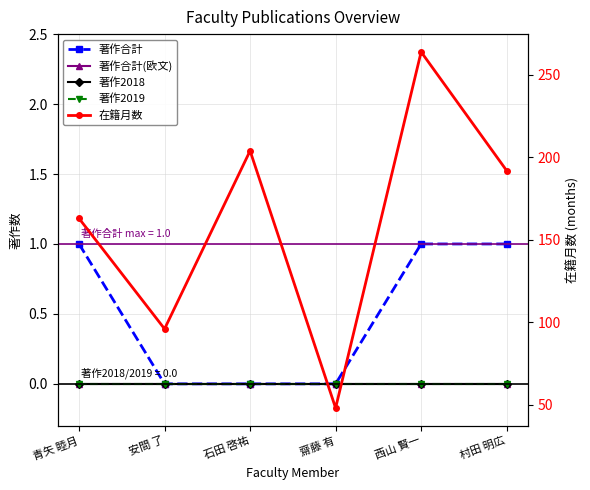

What value does the 在籍月数 series have at 西山 賢一?

264